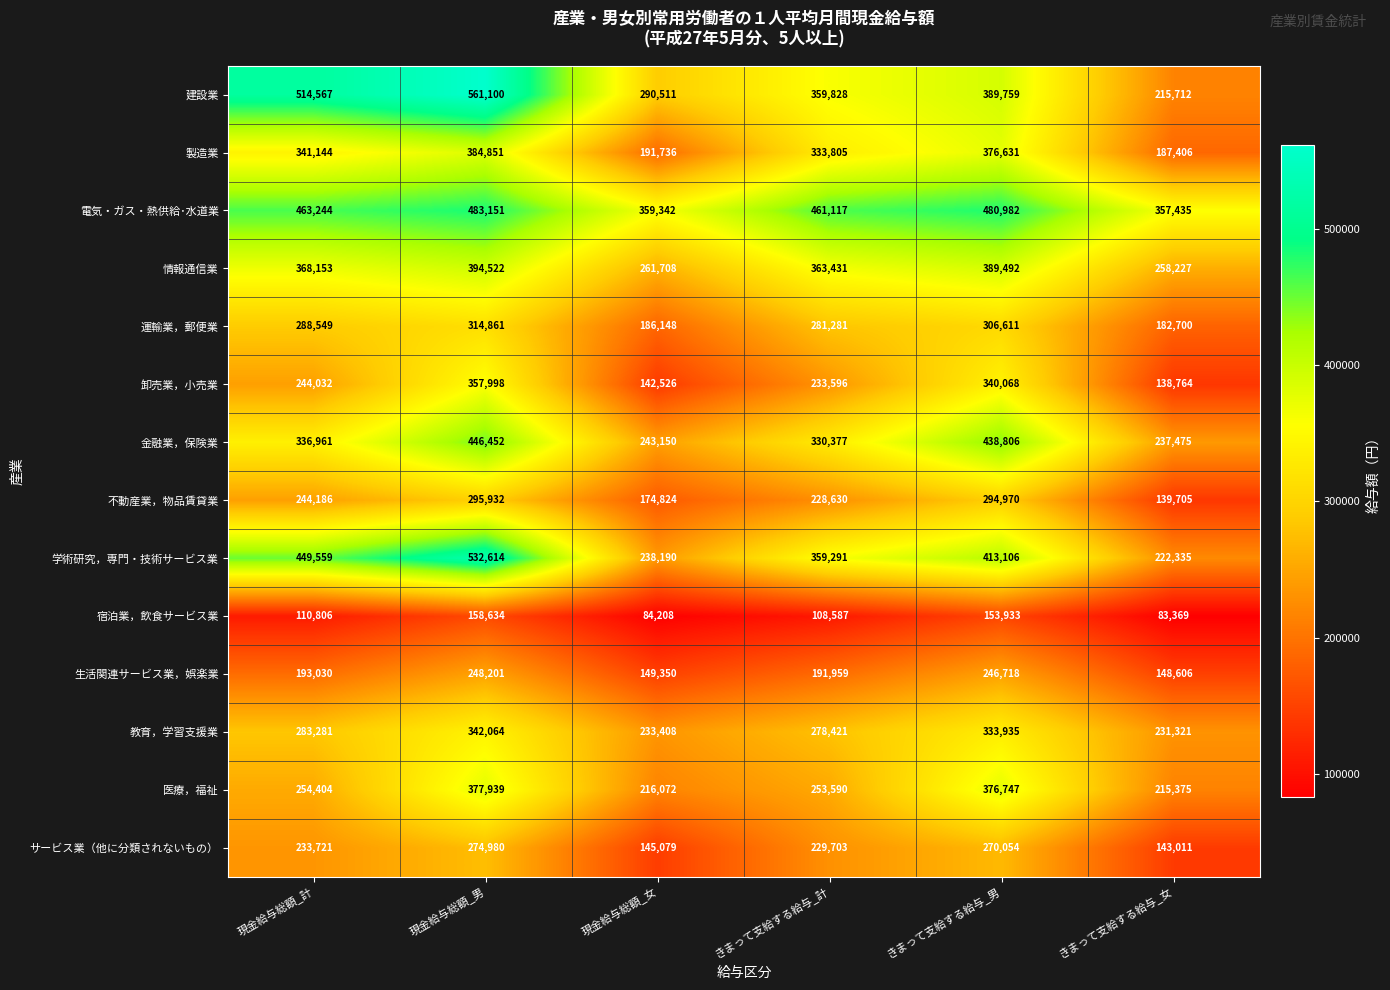

The value of サービス業（他に分類されないもの） at きまって支給する給与_女 is 96038. True or false?

False